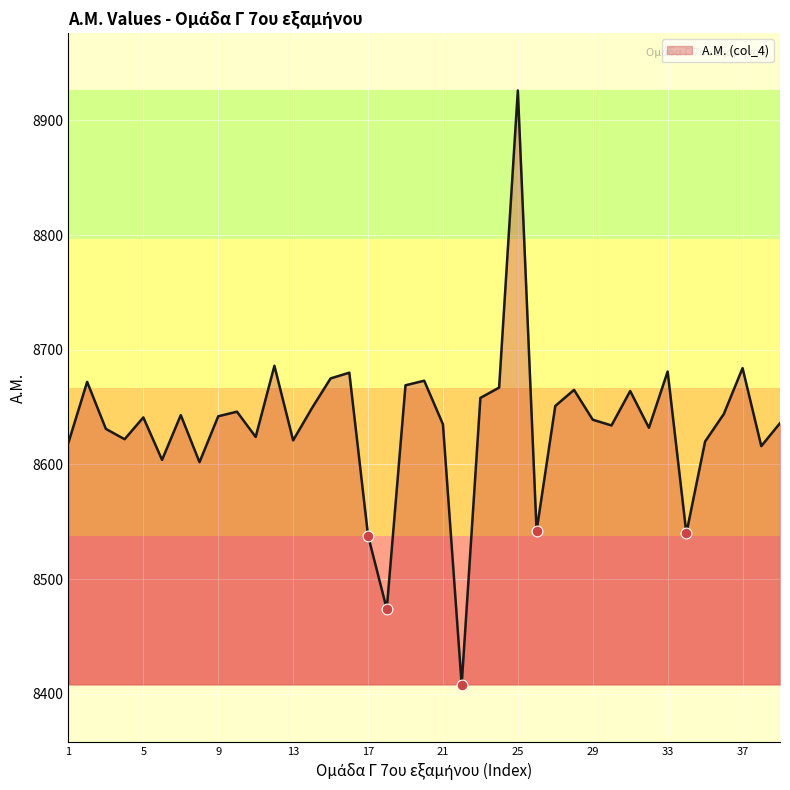

What is the minimum value shown in the chart?

8408